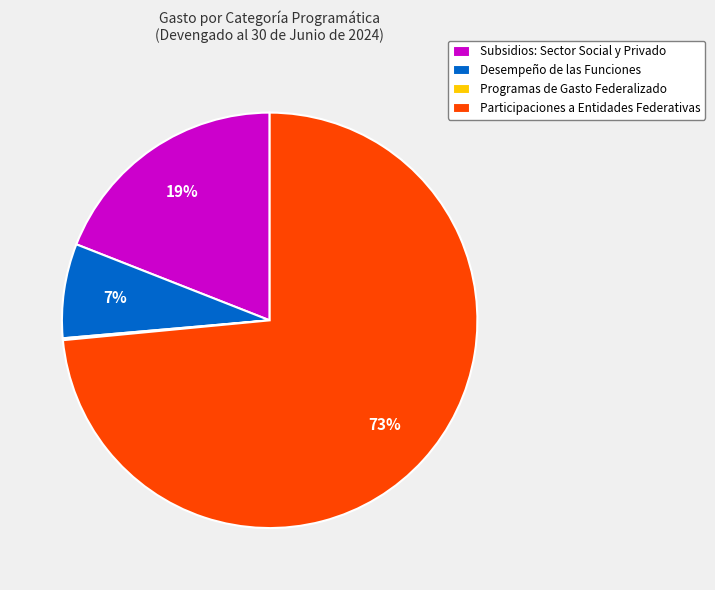

What is the ratio of the value at Desempeño de las Funciones to the value at Subsidios: Sector Social y Privado?

0.4